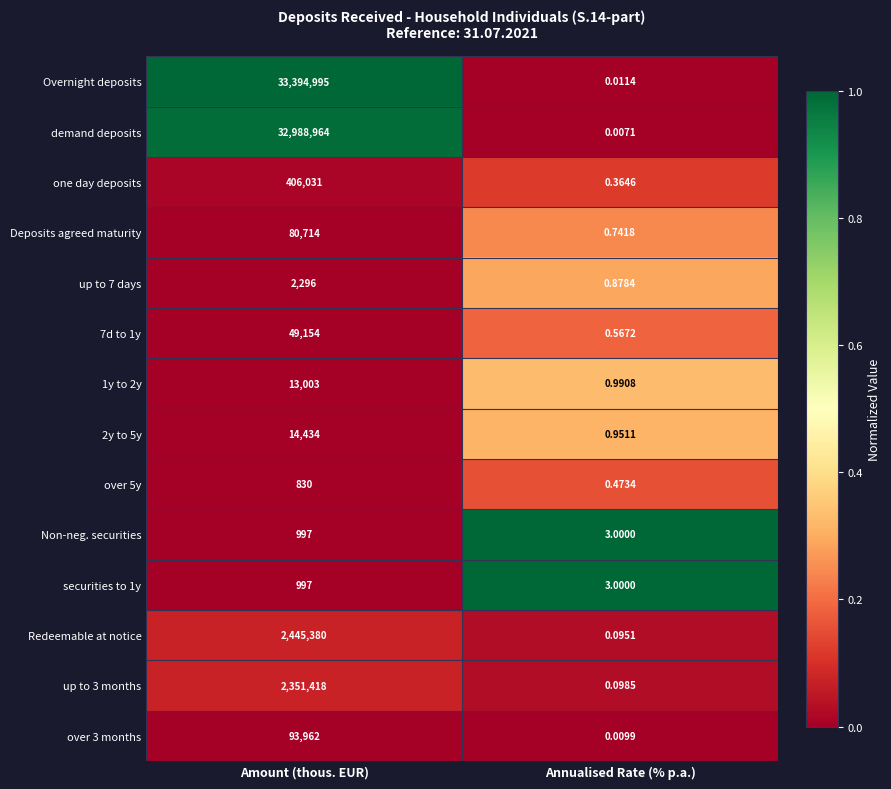

Which series has the largest range (max minus min)?

Overnight deposits